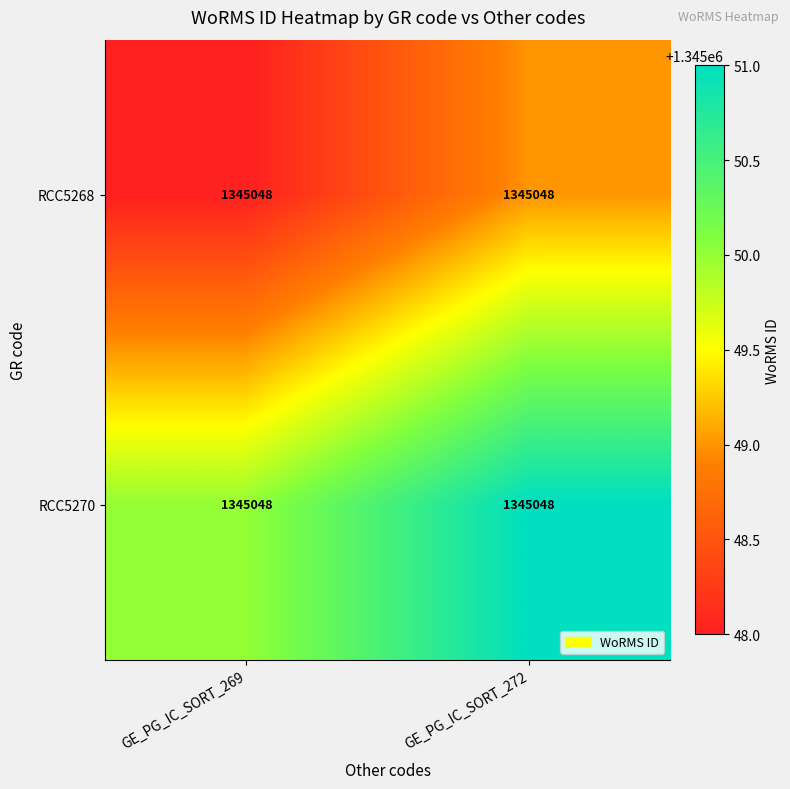

How many categories are shown in the chart?

2